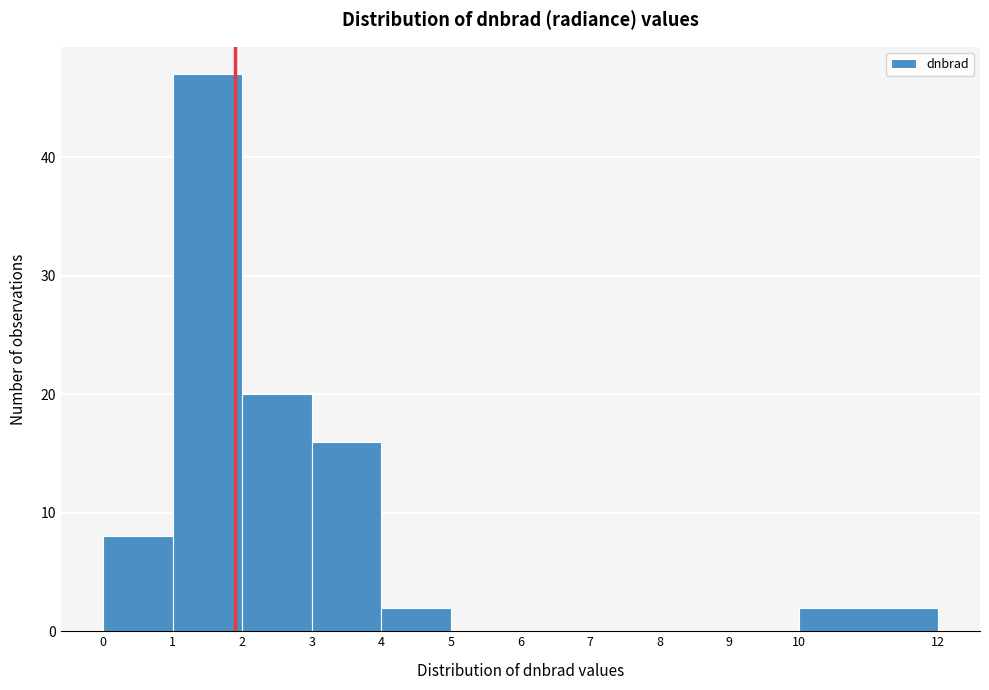

Reading left to right, transcribe this chart: for each bar, give the range it covers on the x-axis and its height. The values are not printed on the chart, so give them approximately, as read against the axis.

0 to 1: 8
1 to 2: 47
2 to 3: 20
3 to 4: 16
4 to 5: 2
5 to 6: 0
6 to 7: 0
7 to 8: 0
8 to 9: 0
9 to 10: 0
10 to 12: 2